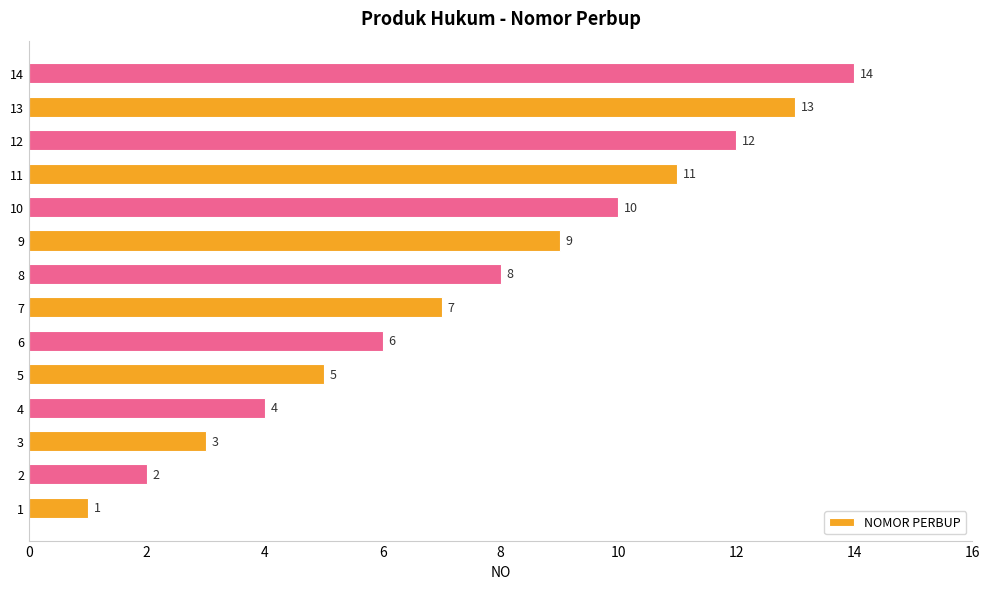

Rank the categories by value from lowest to highest.

1, 2, 3, 4, 5, 6, 7, 8, 9, 10, 11, 12, 13, 14